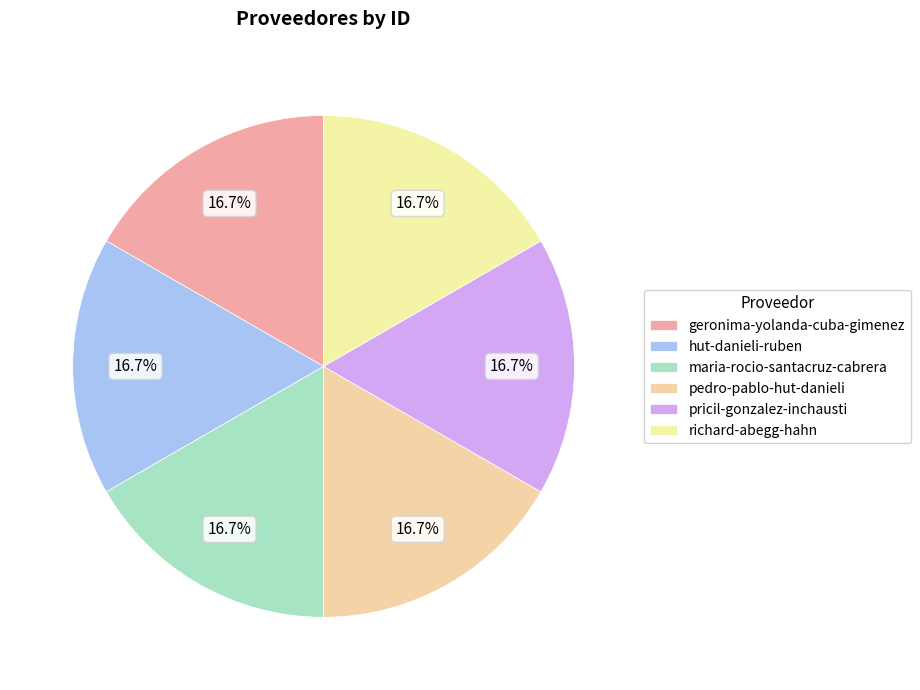

To the nearest percent, what portion does maria-rocio-santacruz-cabrera represent?

17%